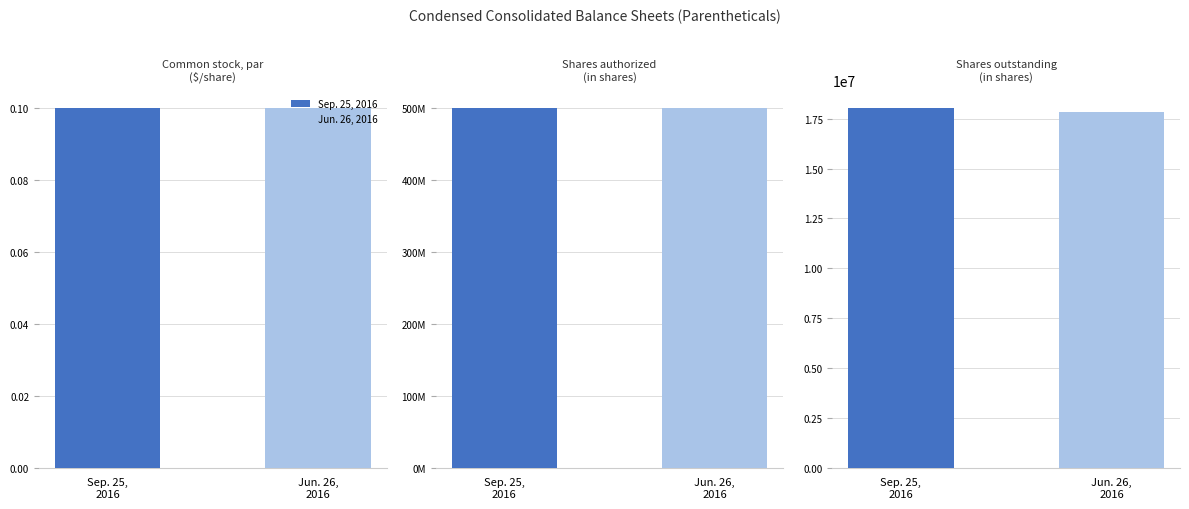

What is the label of the 2nd bar from the right?

Shares authorized
(in shares)